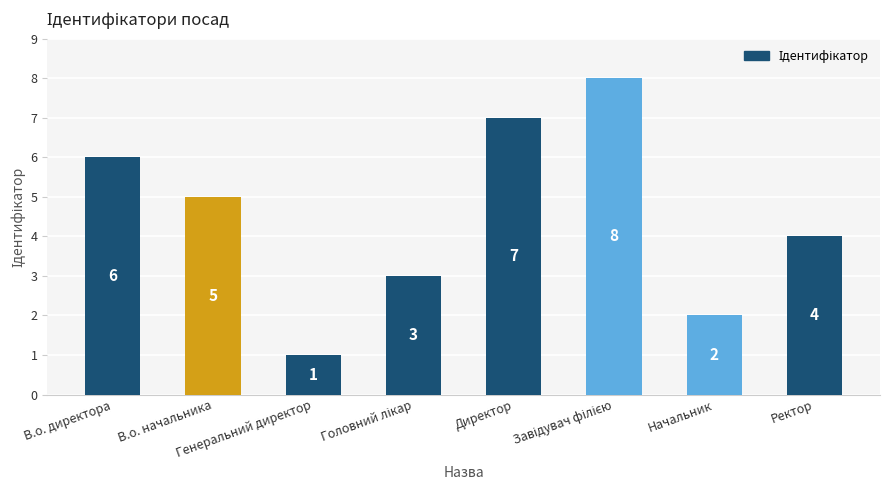

What is the difference between the maximum and minimum values?

7